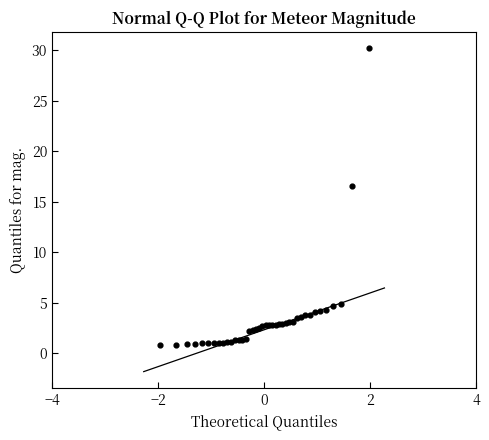

What Y value in the scatter plot is closest to 15?

16.6